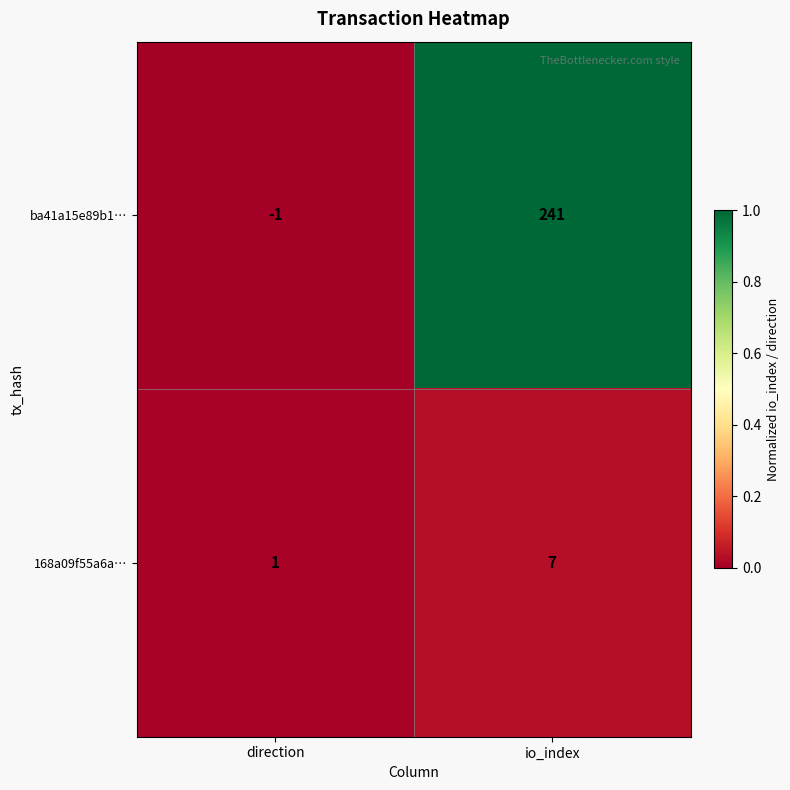

At which category is the sum across all series the highest?

io_index